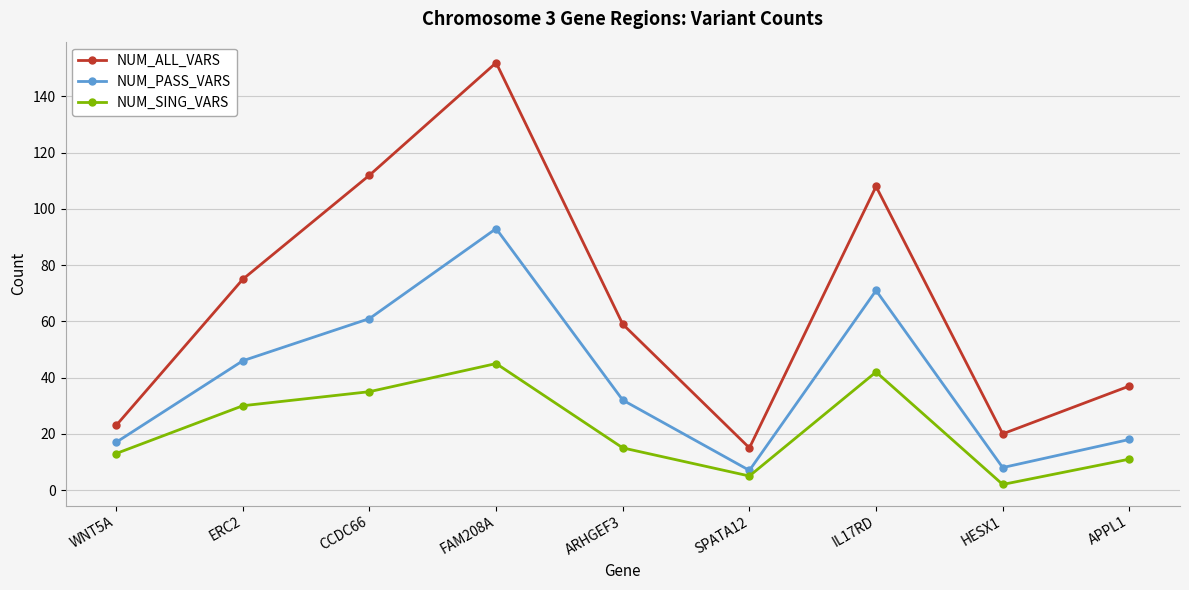

Which category has the highest value in the NUM_SING_VARS series?

FAM208A